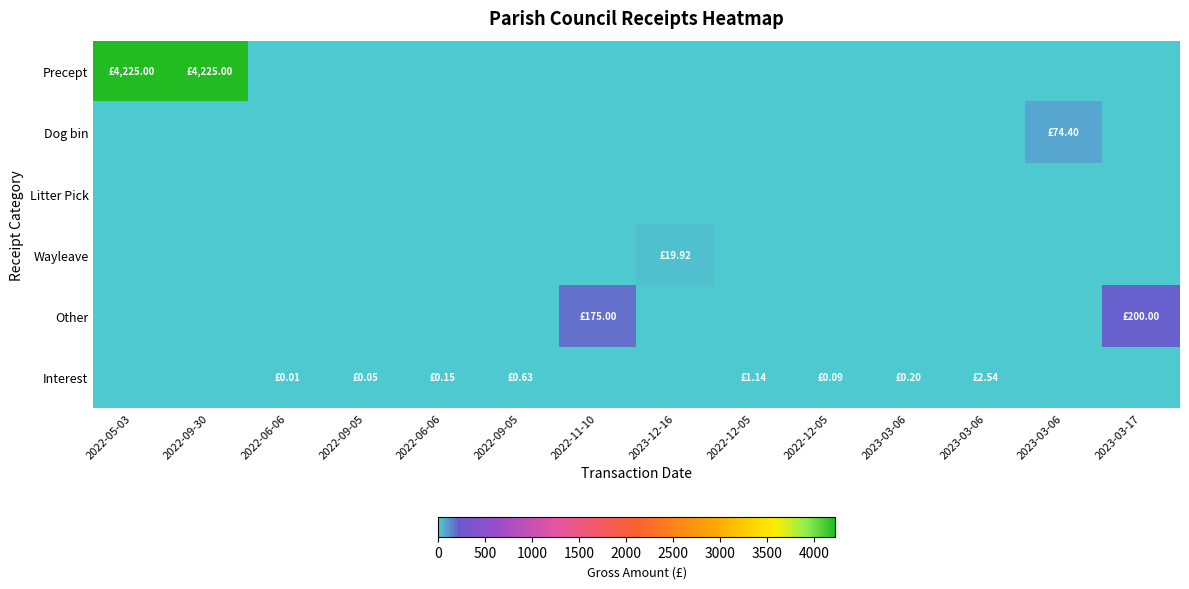

What is the total value across all series at 2022-09-05?

0.1